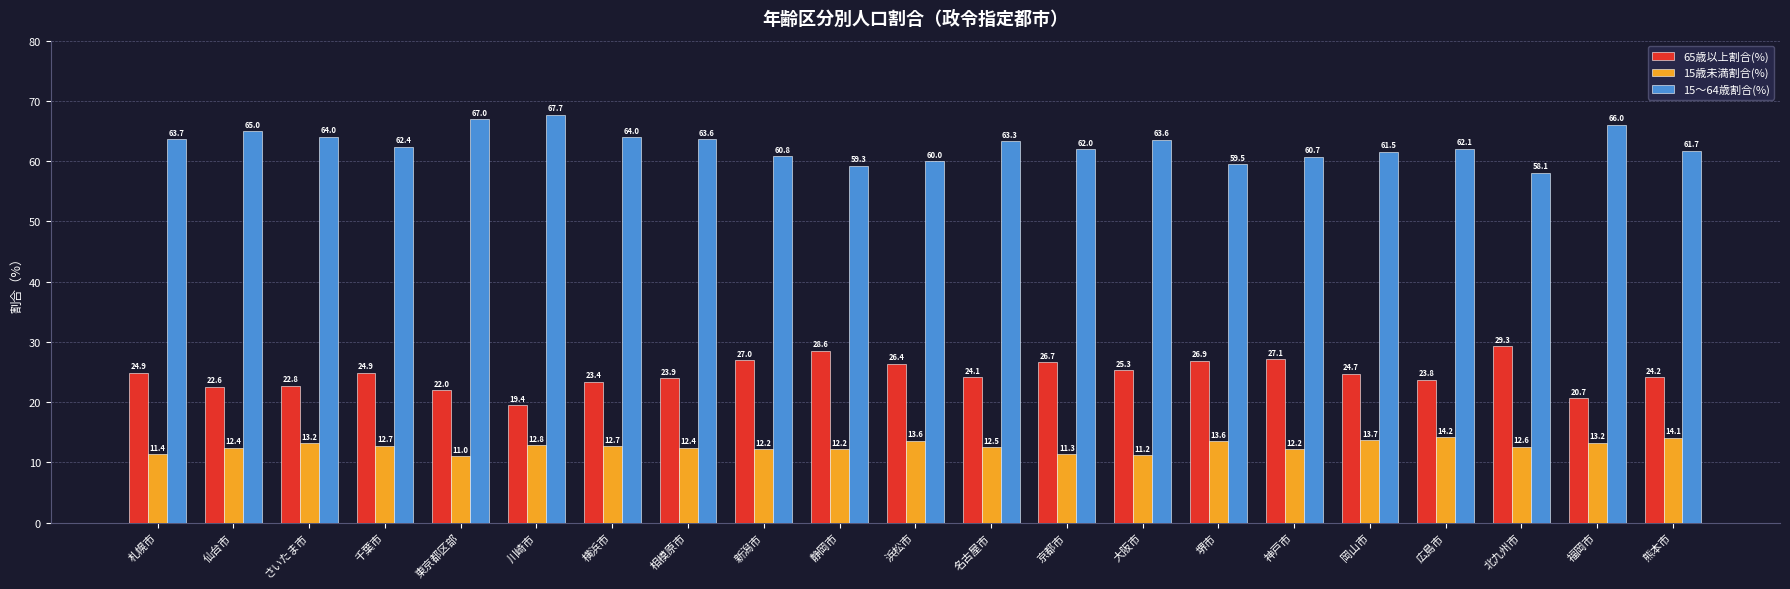

The value of 15歳未満割合(%) at 横浜市 is 12.7. True or false?

True